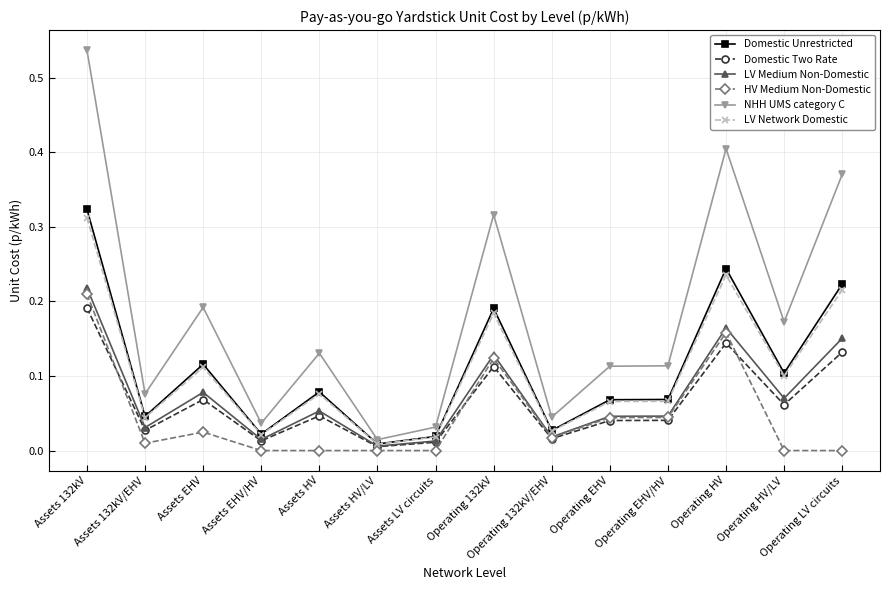

At Operating 132kV, list the series in order from smallest to largest.

Domestic Two Rate, HV Medium Non-Domestic, LV Medium Non-Domestic, LV Network Domestic, Domestic Unrestricted, NHH UMS category C